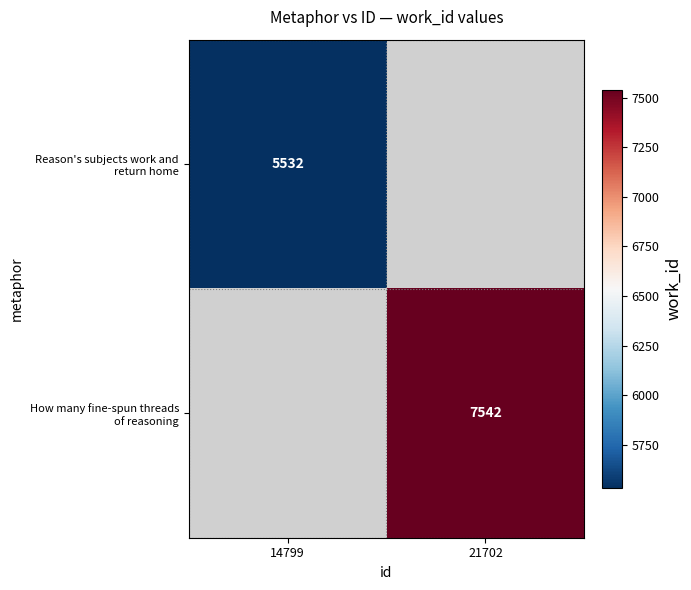

The How many fine-spun threads of reasoning series shows 7542.0 at 21702. True or false?

True